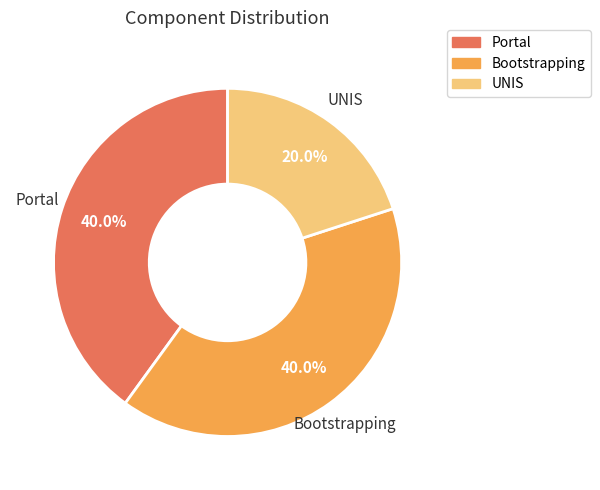

Does Bootstrapping account for over 50% of the chart?

No